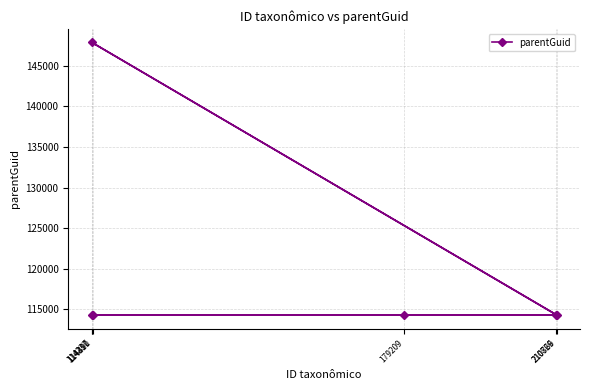

Reading left to right, transcribe all the data shown in this chart.

114237=114310	114310=147870	114491=114310	179209=114310	210769=114310	210826=114310